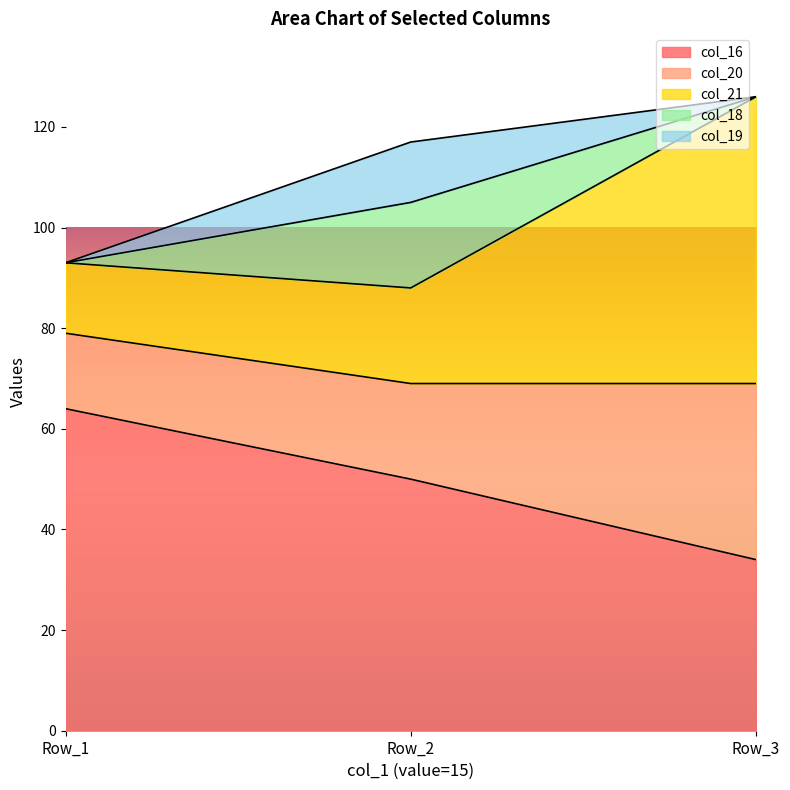

What is the highest value of the col_16 series?

64